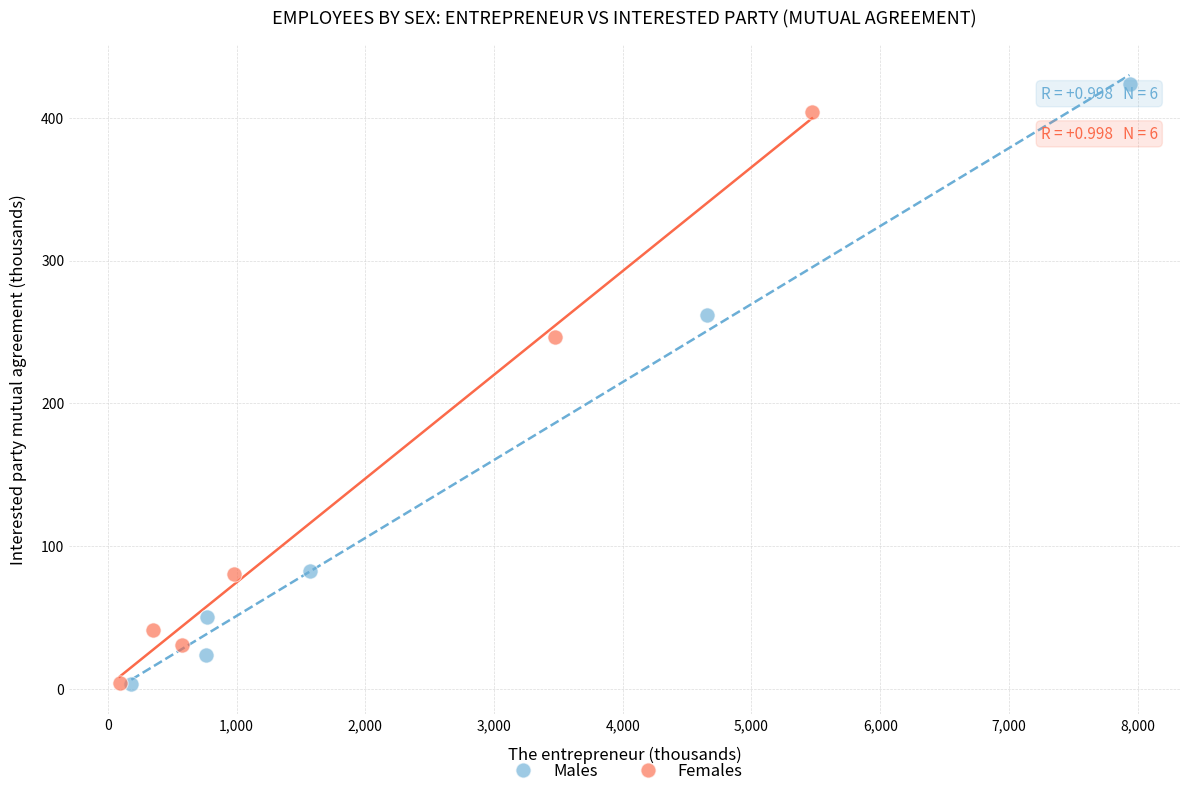

Which series reaches the maximum Y coordinate?

Males